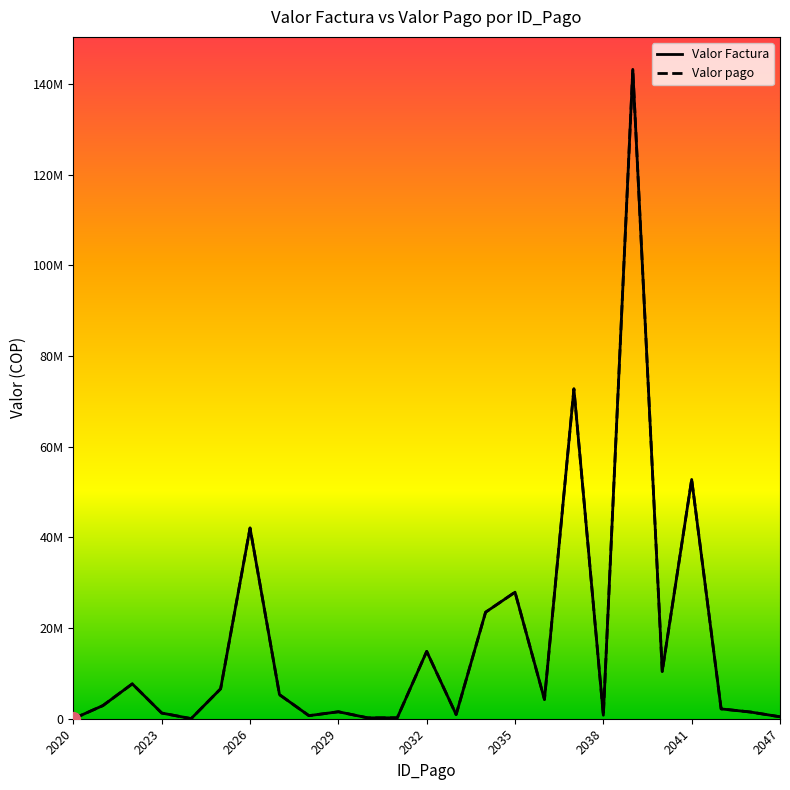

What are all the series names shown in the legend?

Valor Factura, Valor pago